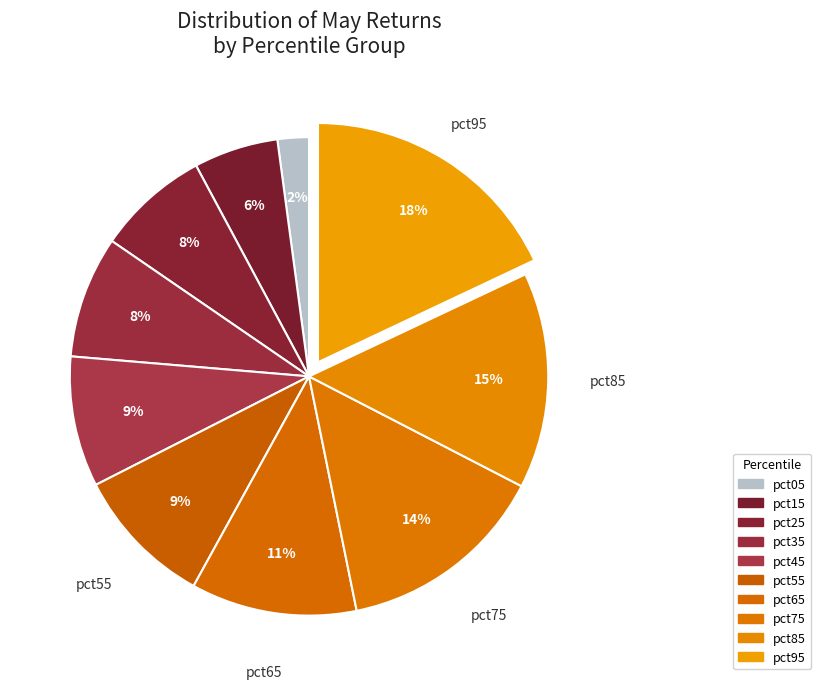

What is the largest slice in the pie chart?

pct95